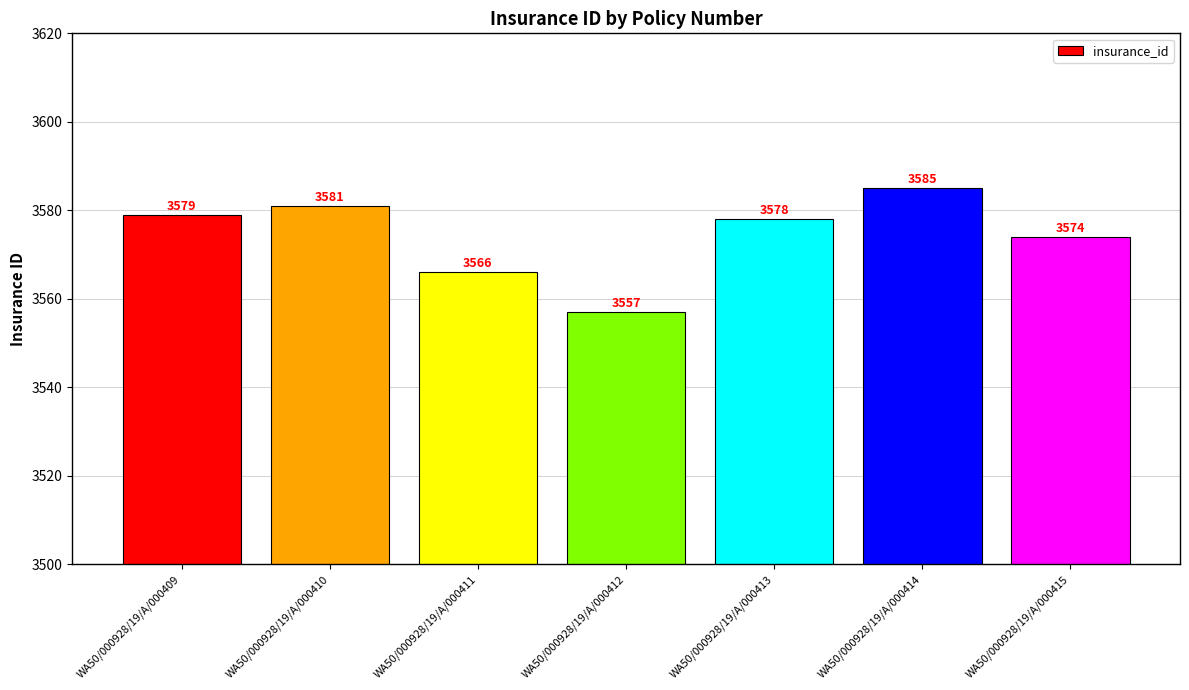

List the labels in order of value, smallest first.

WA50/000928/19/A/000412, WA50/000928/19/A/000411, WA50/000928/19/A/000415, WA50/000928/19/A/000413, WA50/000928/19/A/000409, WA50/000928/19/A/000410, WA50/000928/19/A/000414